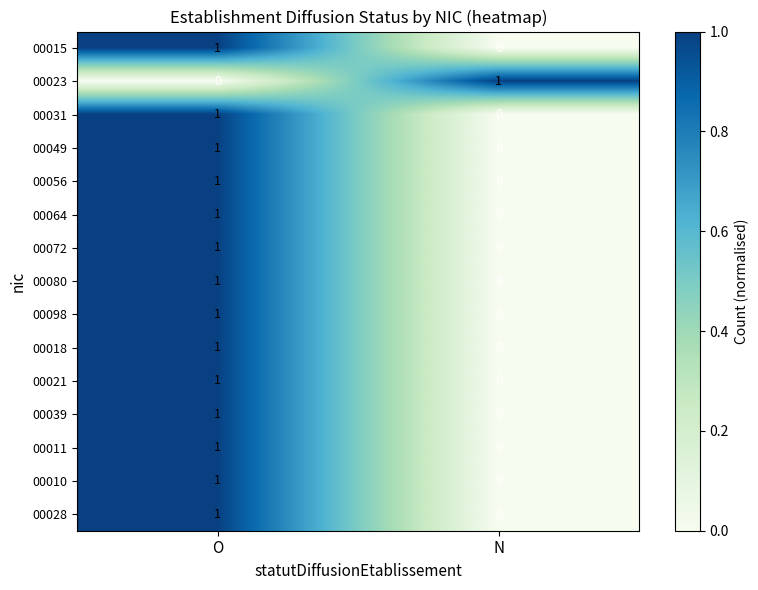

Reading left to right, what are all the values shown in this chart?

00015: O=1	N=0
00023: O=0	N=1
00031: O=1	N=0
00049: O=1	N=0
00056: O=1	N=0
00064: O=1	N=0
00072: O=1	N=0
00080: O=1	N=0
00098: O=1	N=0
00018: O=1	N=0
00021: O=1	N=0
00039: O=1	N=0
00011: O=1	N=0
00010: O=1	N=0
00028: O=1	N=0